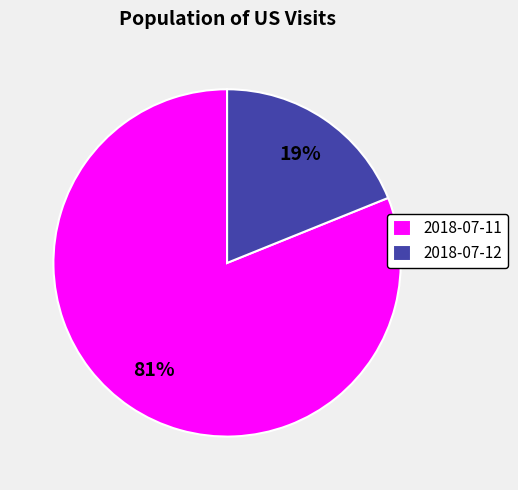

Approximately how many times larger is the value at 2018-07-11 compared to 2018-07-12?

4.3